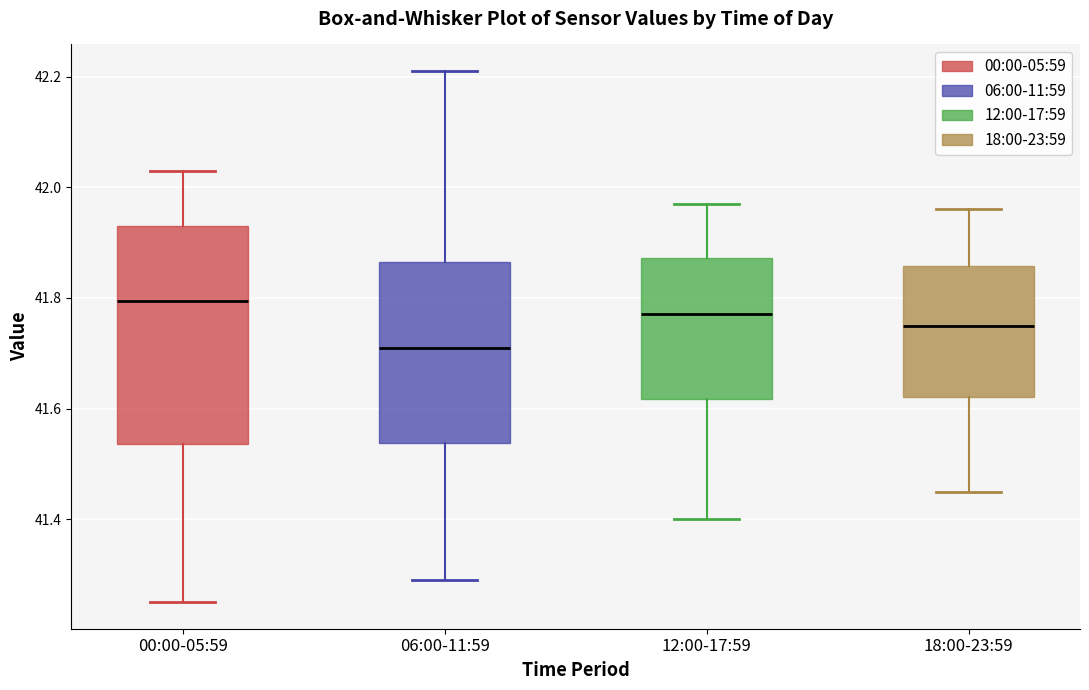

Reading left to right, transcribe this box plot: for each box, give where its median line is, the range the box spans, and where its two whiskers end, as read against the y-axis. The values are not printed on the chart, so give them approximately, as read against the axis.

00:00-05:59: median 41.80, box 41.54 to 41.94, whiskers 41.26 to 42.04
06:00-11:59: median 41.72, box 41.54 to 41.86, whiskers 41.30 to 42.22
12:00-17:59: median 41.78, box 41.62 to 41.88, whiskers 41.40 to 41.98
18:00-23:59: median 41.76, box 41.62 to 41.86, whiskers 41.46 to 41.96